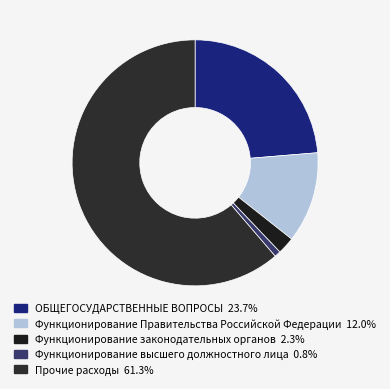

What percentage is NOT represented by Функционирование Правительства Российской Федерации?

88.0%